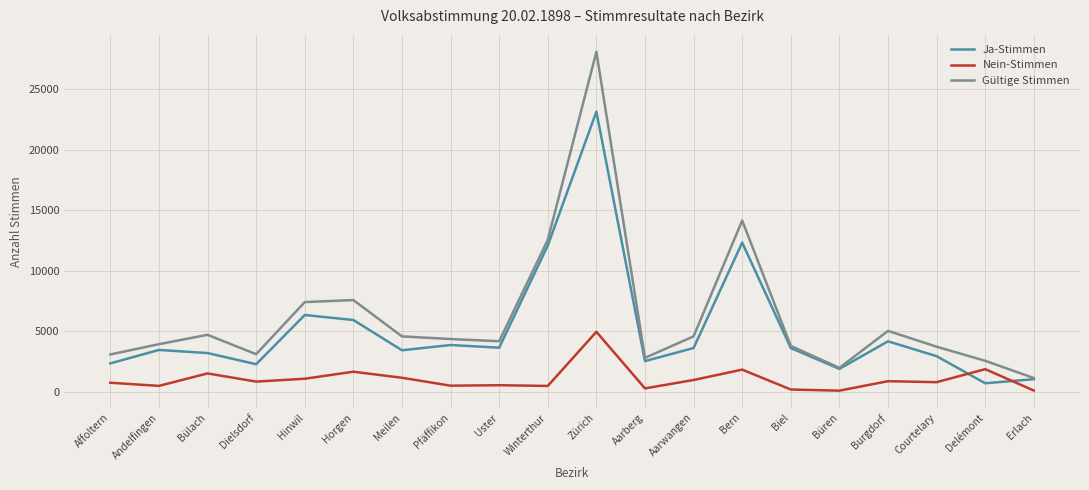

Where is the first local minimum for Gültige Stimmen?

Dielsdorf